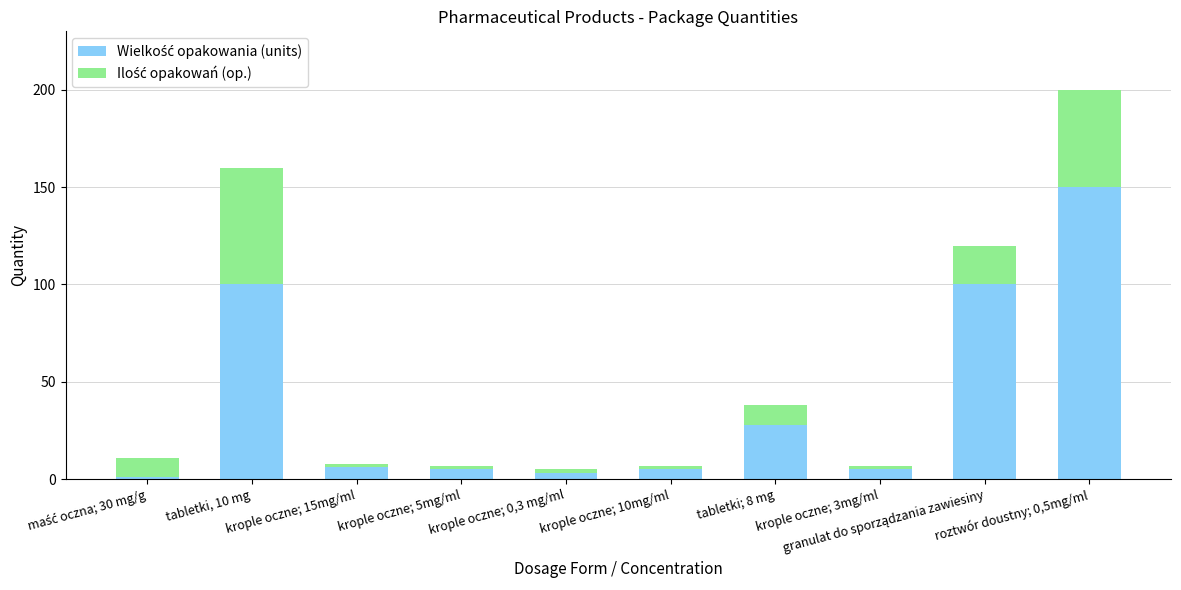

How many bars are there in total?

10